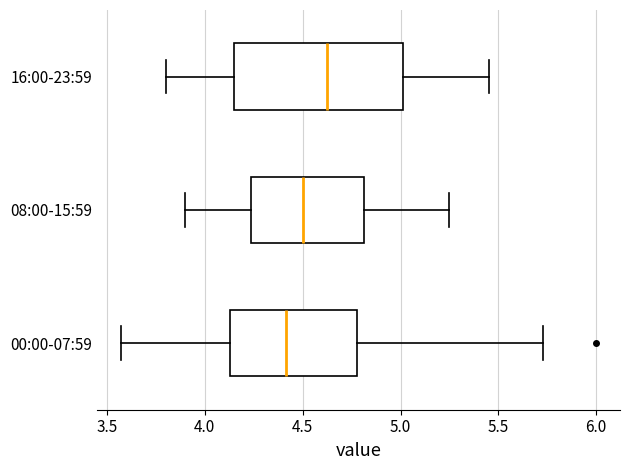

Which box has the furthest to the left median line?

00:00-07:59